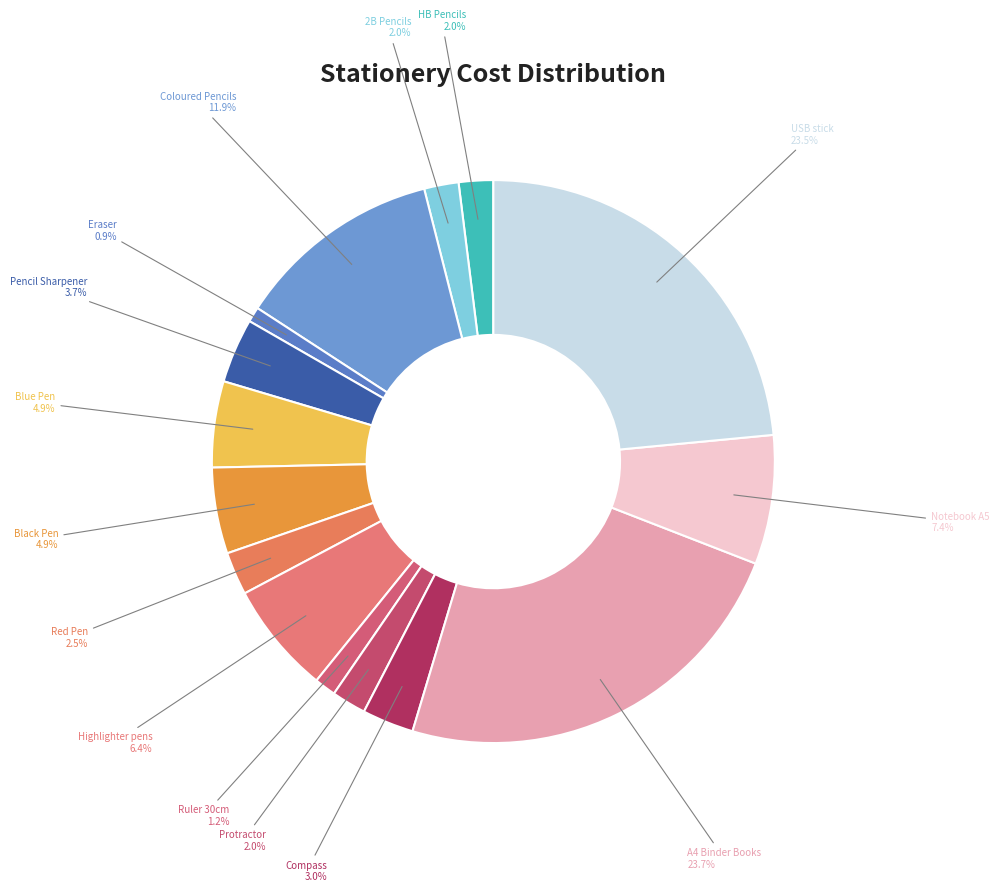

Which has a higher value, A4 Binder Books or Ruler 30cm?

A4 Binder Books